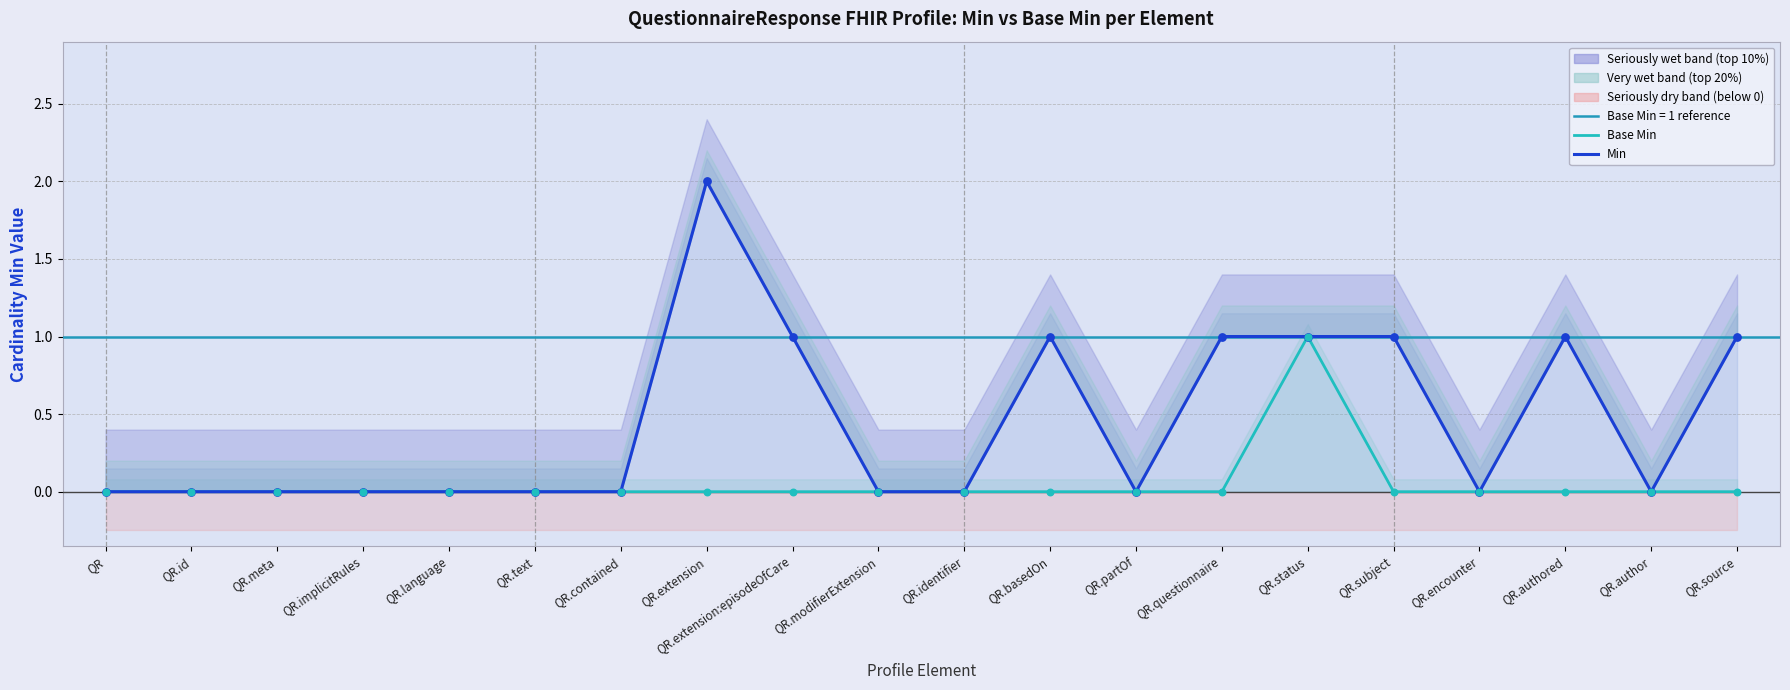

At how many categories does at least one series exceed 0?

8